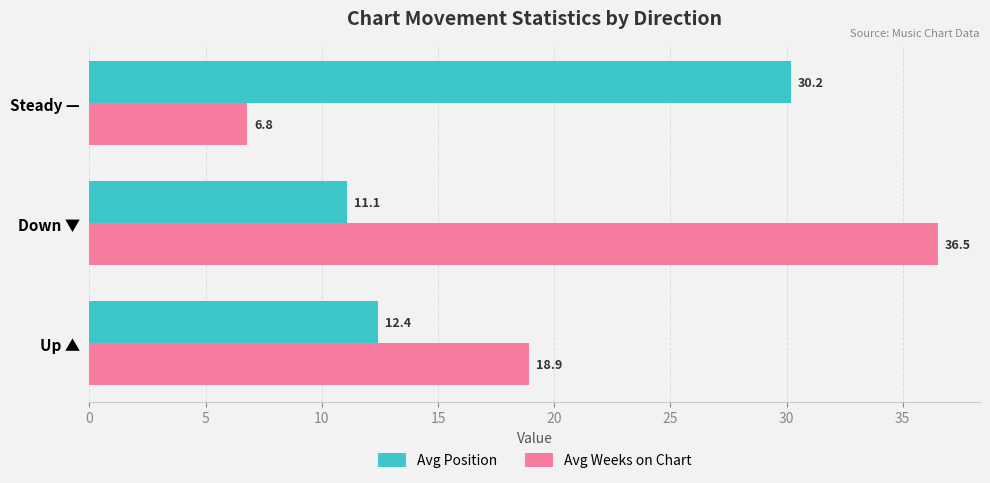

The value of Avg Weeks on Chart at Down ▼ is 52.8. True or false?

False